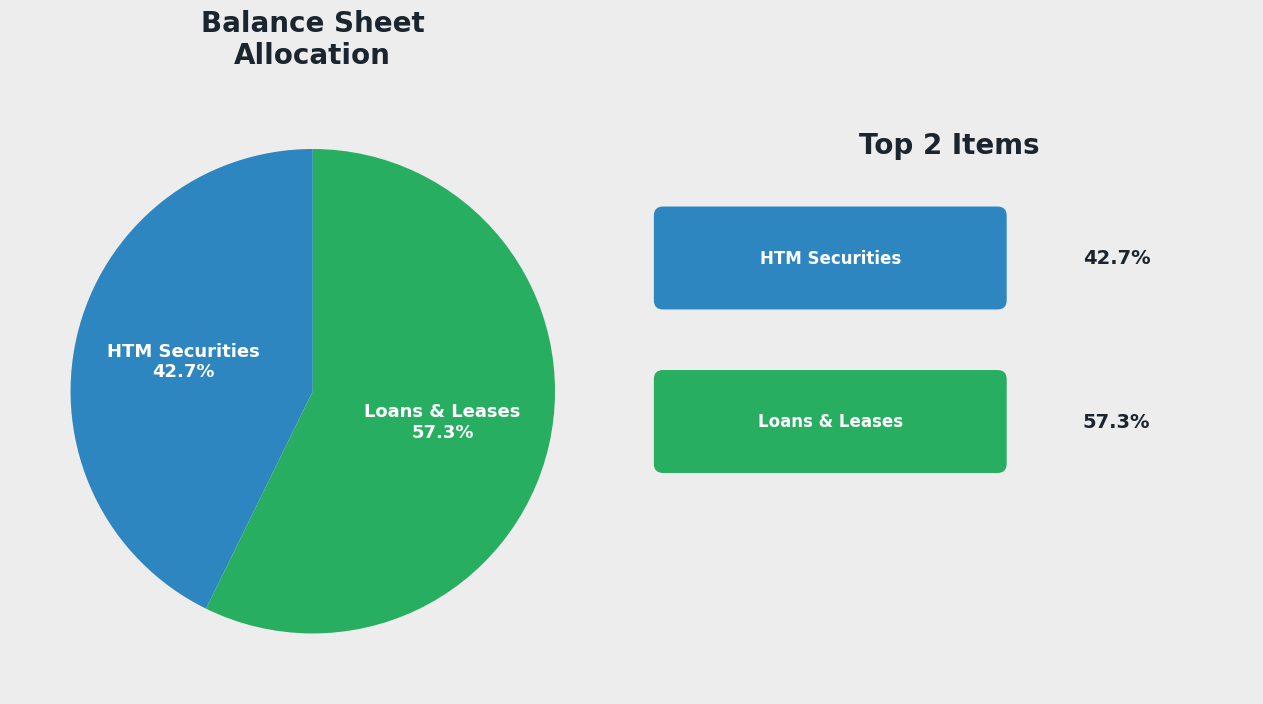

Which slice represents more than half of the pie?

Loans & Leases